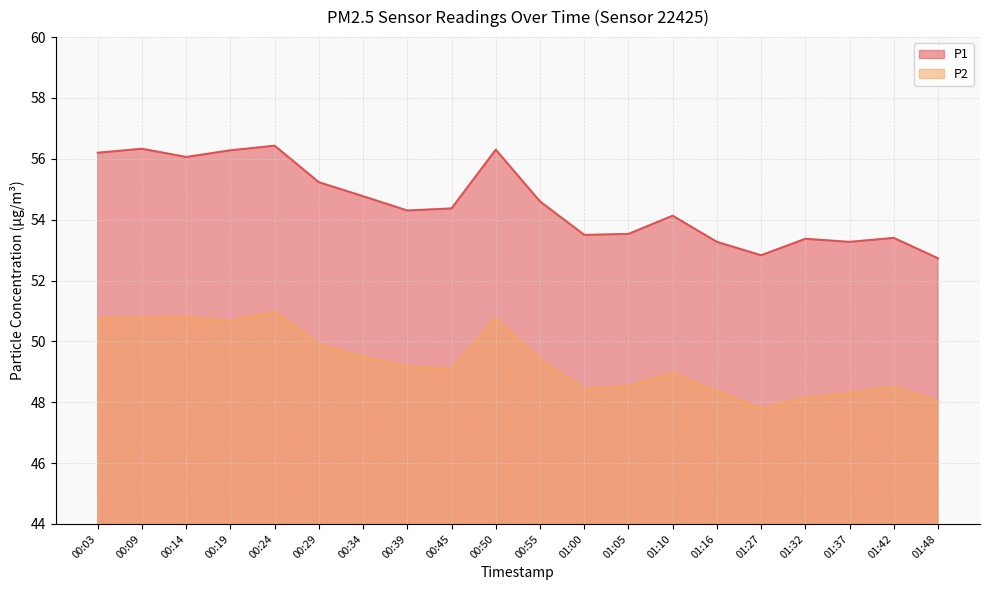

True or false: P2 has more than 2 interior local peaks.

True